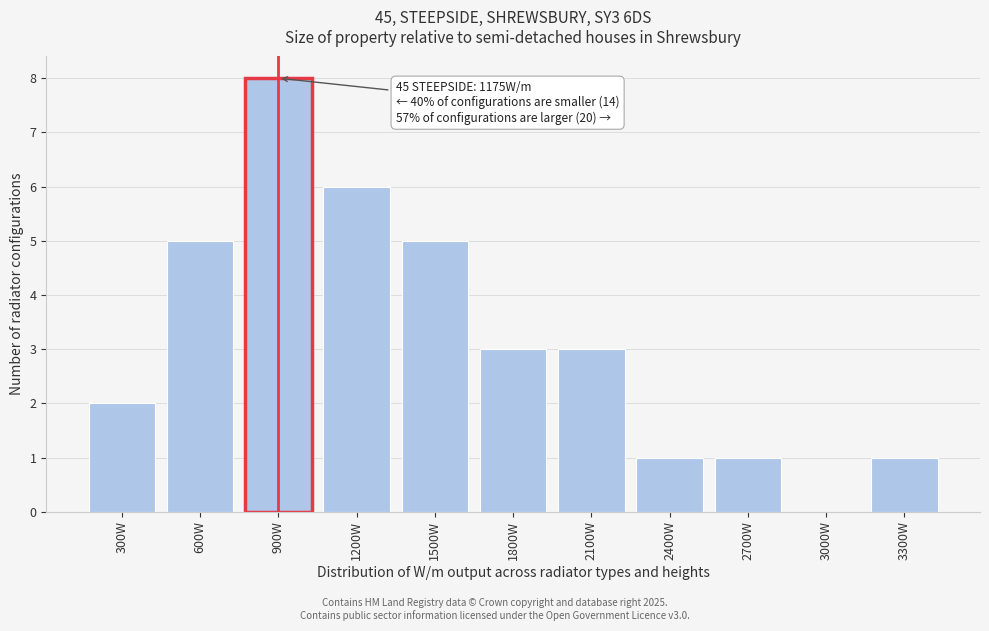

Reading right to left, transcribe all the data shown in this chart.

3300W=1	3000W=0	2700W=1	2400W=1	2100W=3	1800W=3	1500W=5	1200W=6	900W=8	600W=5	300W=2